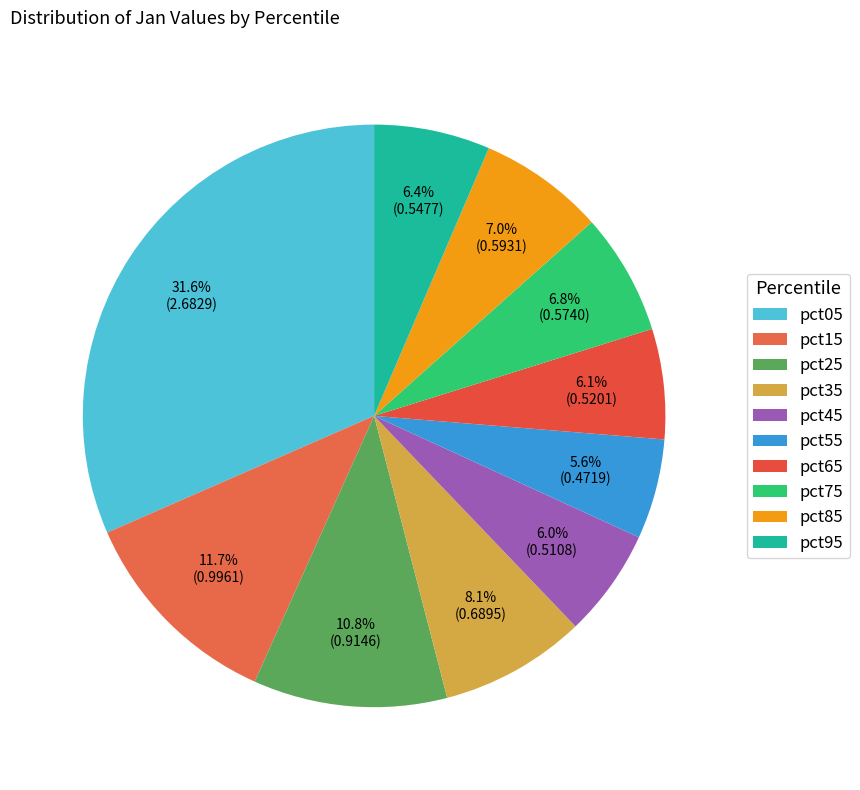

Does pct55 account for over 50% of the chart?

No